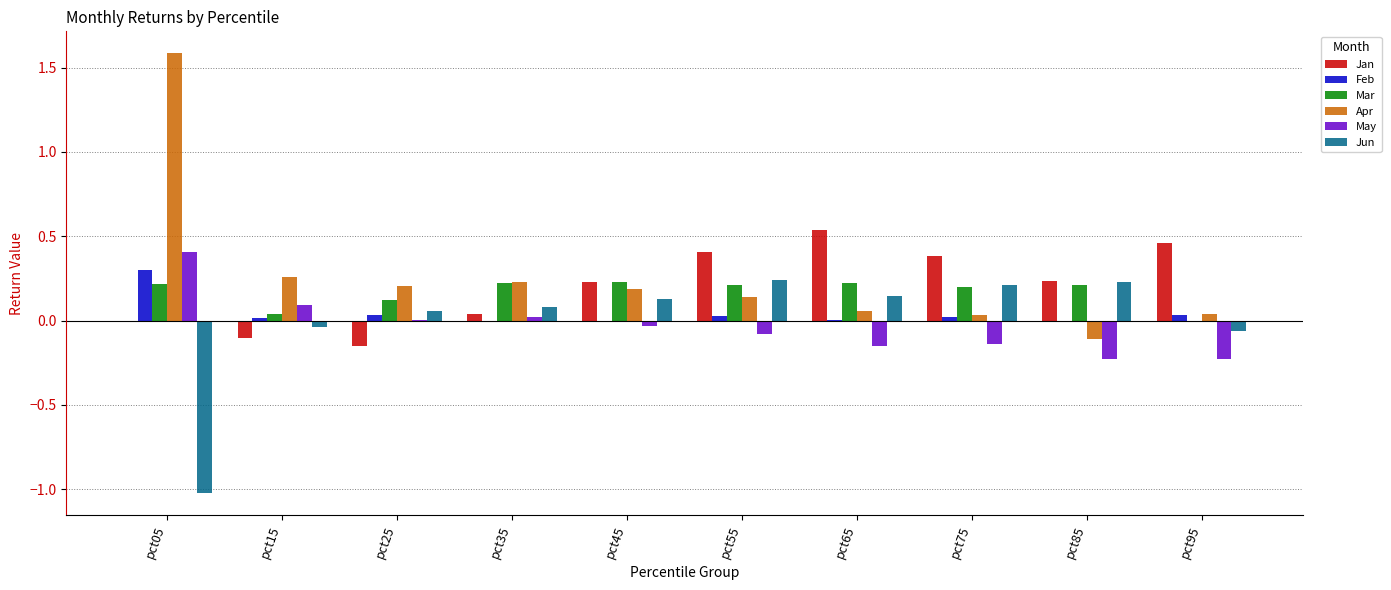

The value of Jan at pct55 is 0.6. True or false?

False